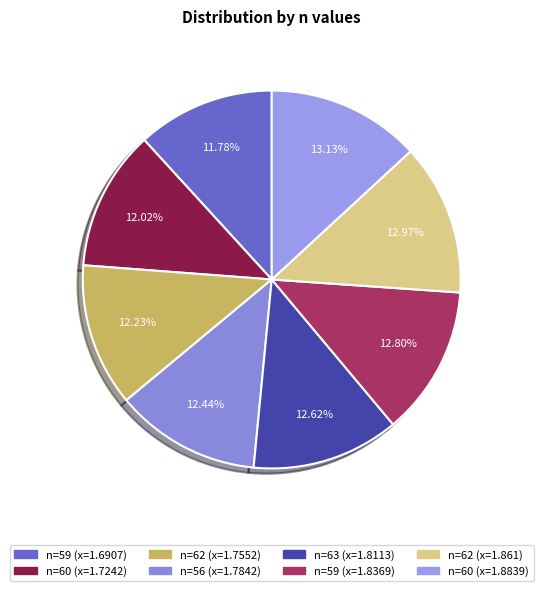

How many slices are in this pie chart?

8